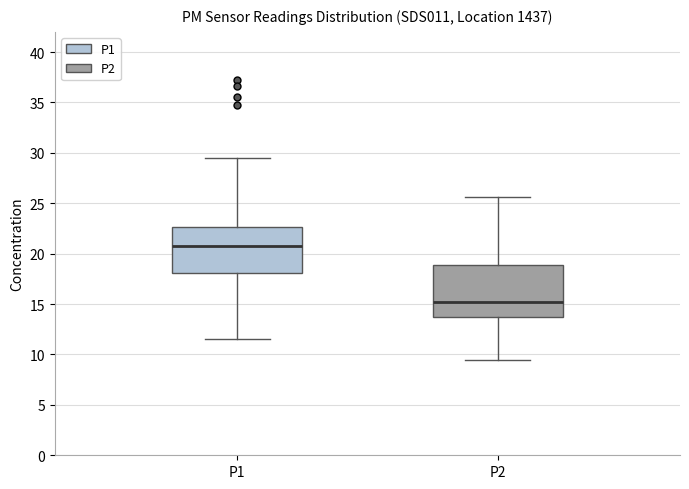

Reading left to right, transcribe this box plot: for each box, give where its median line is, the range the box spans, and where its two whiskers end, as read against the y-axis. The values are not printed on the chart, so give them approximately, as read against the axis.

P1: median 21.0, box 18.0 to 22.5, whiskers 11.5 to 29.5
P2: median 15.0, box 13.5 to 19.0, whiskers 9.5 to 25.5